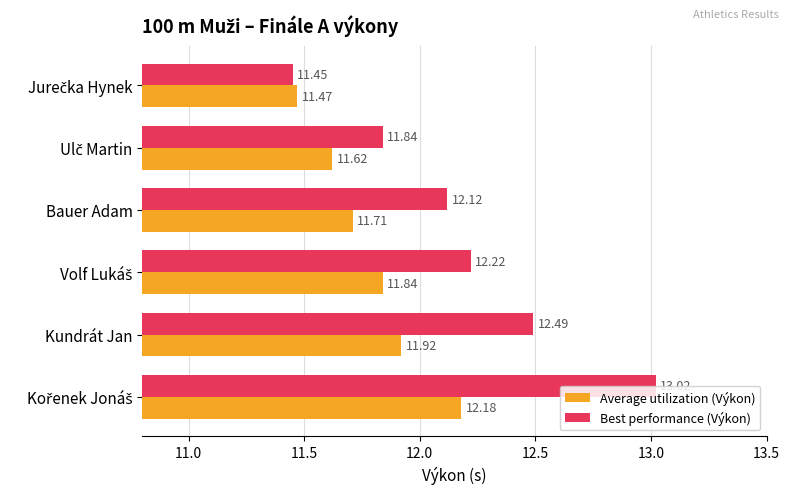

What is the difference between the maximum and minimum values in the Best performance (Výkon) series?

1.6